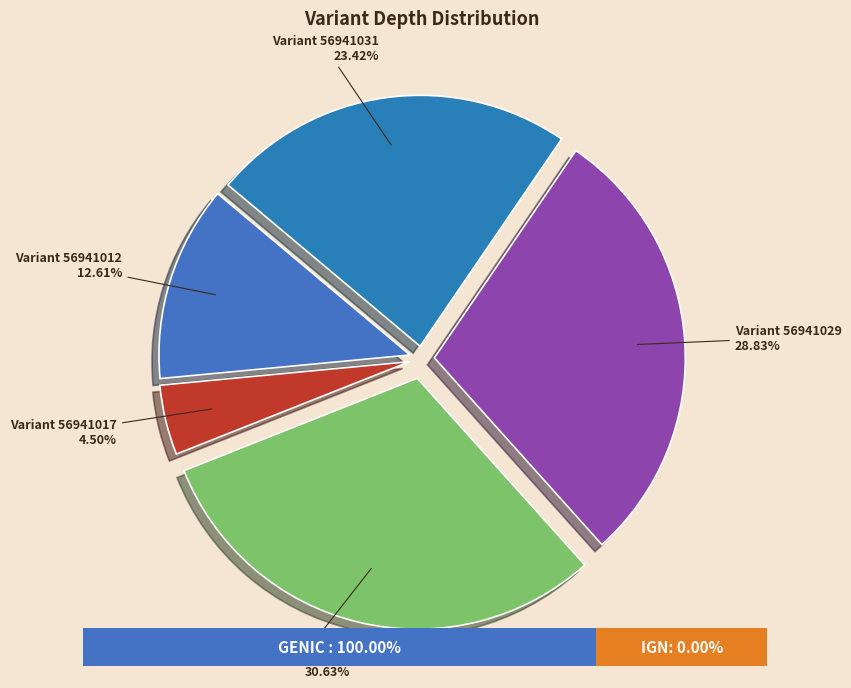

Is the sum of 56941028 and 56941012 greater than half?

No